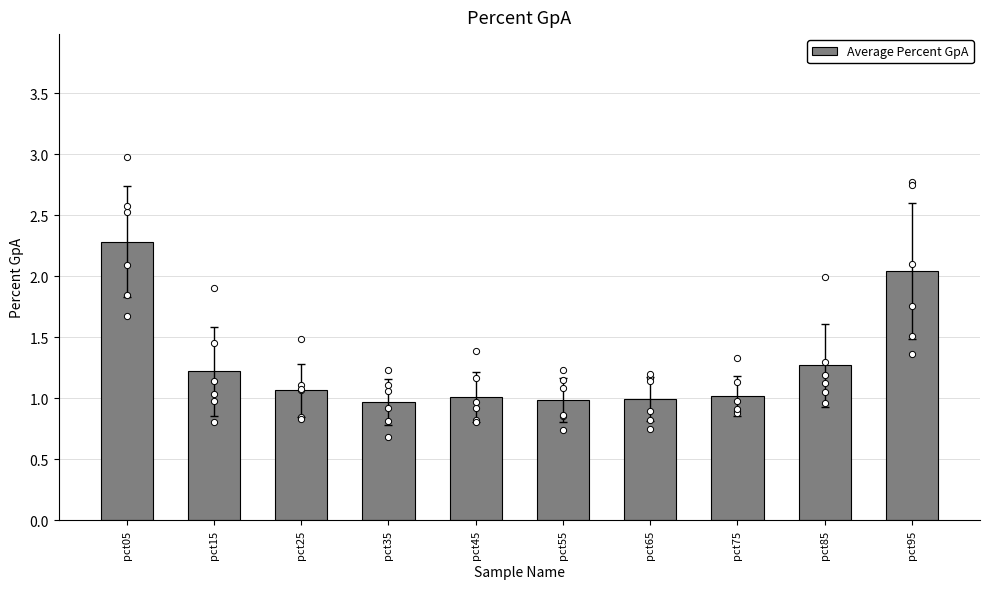

Between pct05 and pct45, which is larger?

pct05